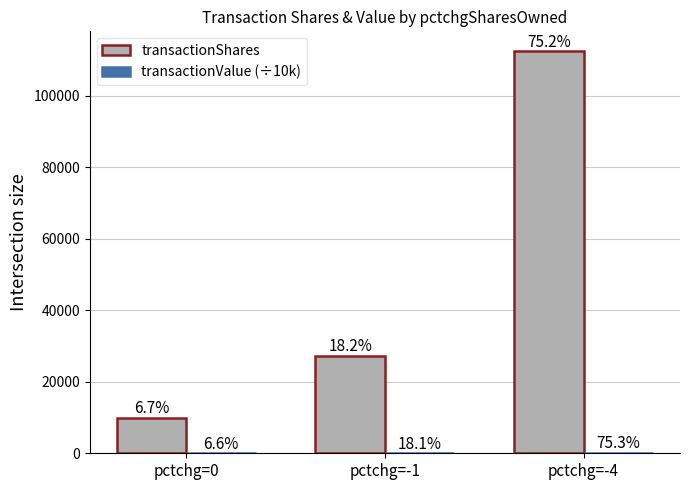

Reading left to right, what are all the values shown in this chart?

transactionShares: pctchg=0=9973.0	pctchg=-1=27168.0	pctchg=-4=112412.0
transactionValue (÷10k): pctchg=0=5.0	pctchg=-1=13.5	pctchg=-4=56.2